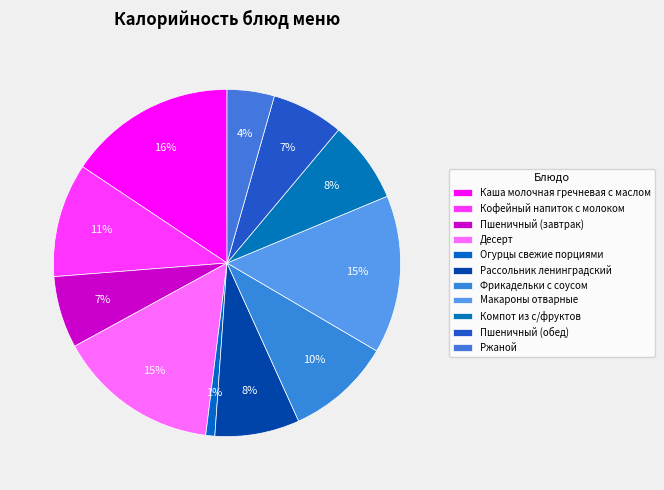

Count the number of slices in the pie.

11